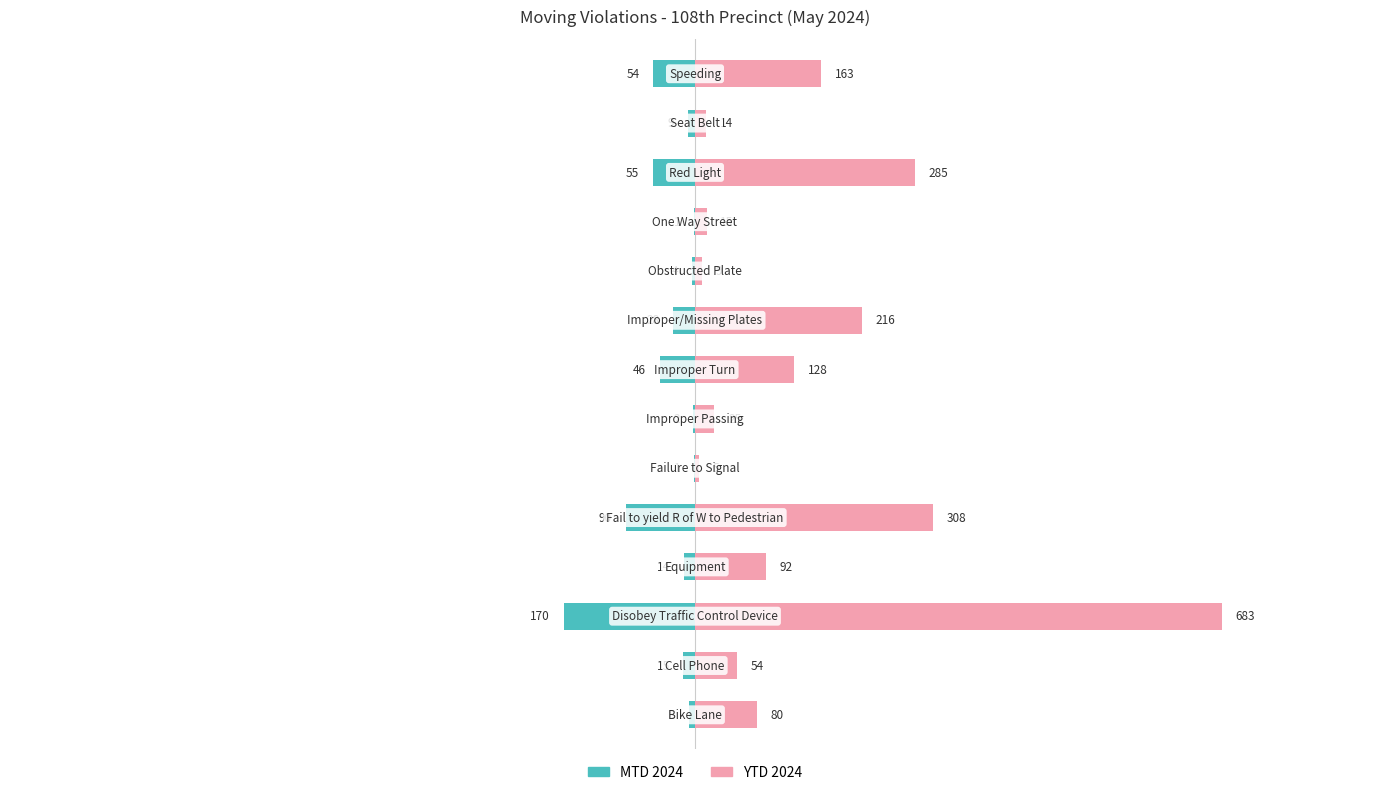

What is the greatest value displayed?

683